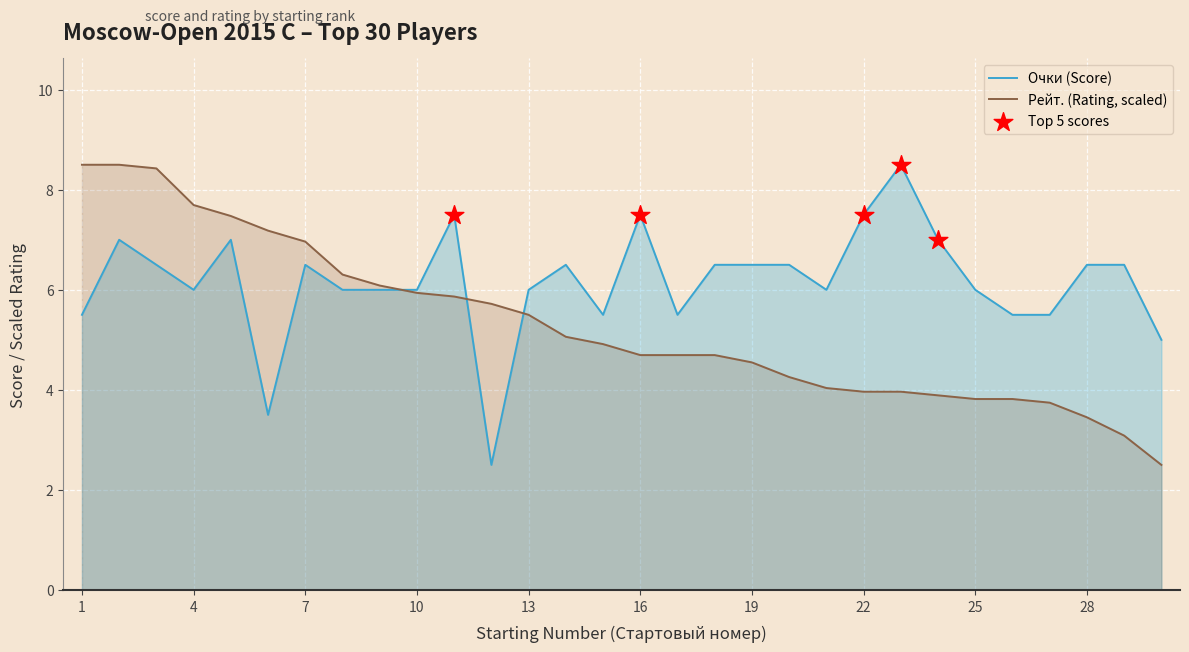

Which series has the widest spread of Y values?

Очки